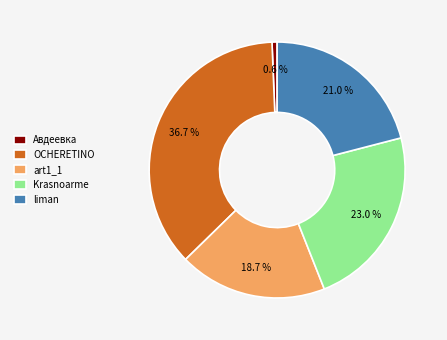

What is the total percentage of OCHERETINO and Krasnoarme?

59.7%